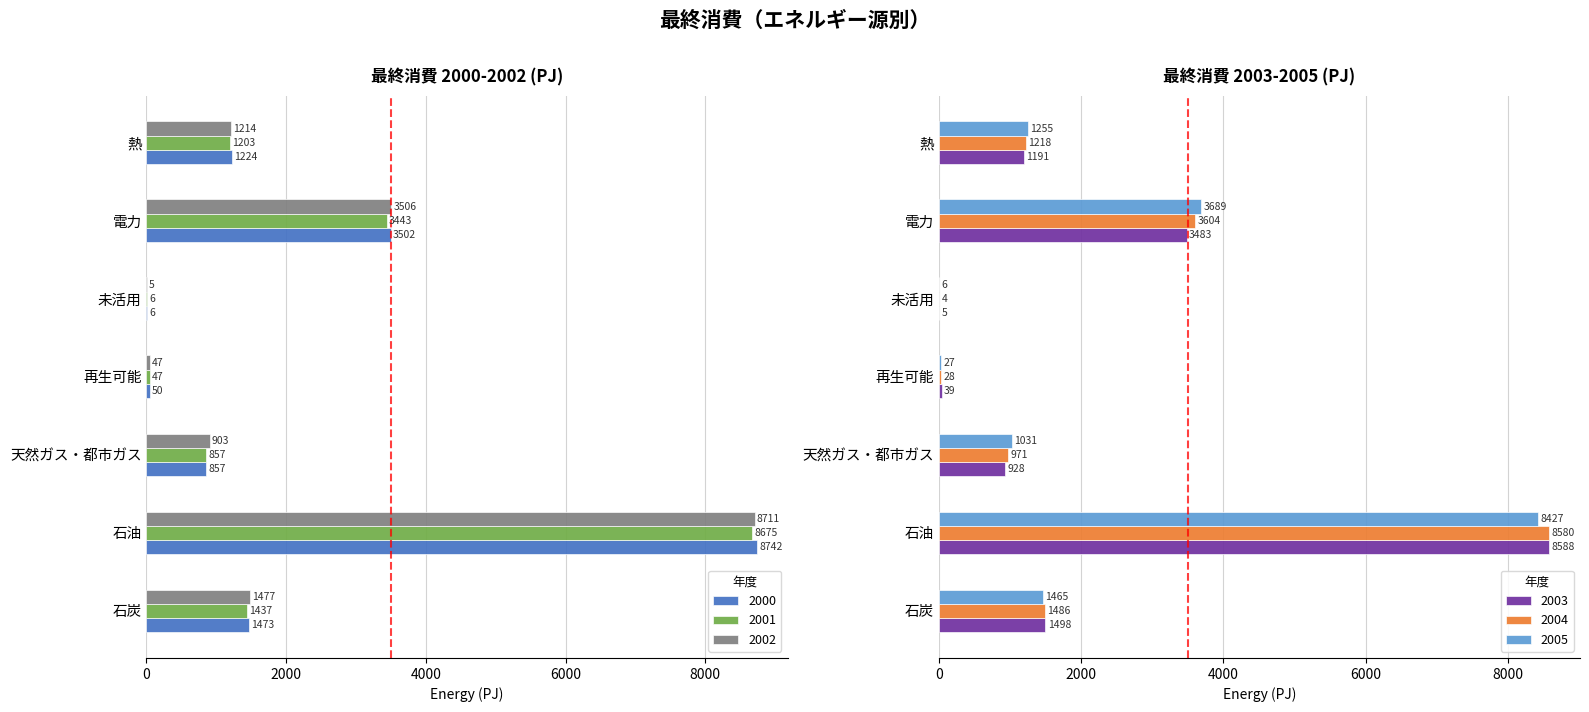

True or false: 2002 has a value of 1214.1 at 熱.

True